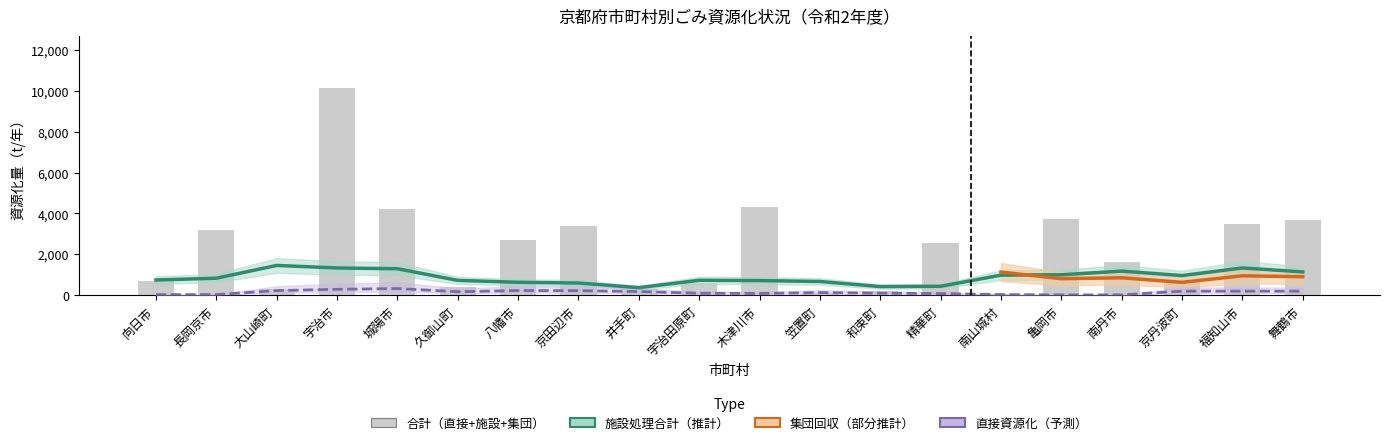

Which label corresponds to the largest value in the chart?

宇治市